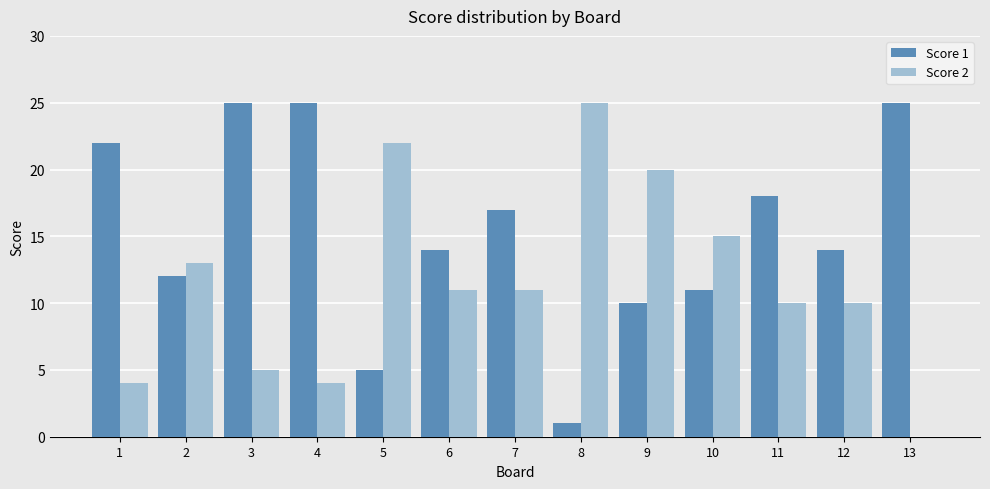

Reading right to left, transcribe all the data shown in this chart.

Score 1: 13=25	12=14	11=18	10=11	9=10	8=1	7=17	6=14	5=5	4=25	3=25	2=12	1=22
Score 2: 13=0	12=10	11=10	10=15	9=20	8=25	7=11	6=11	5=22	4=4	3=5	2=13	1=4